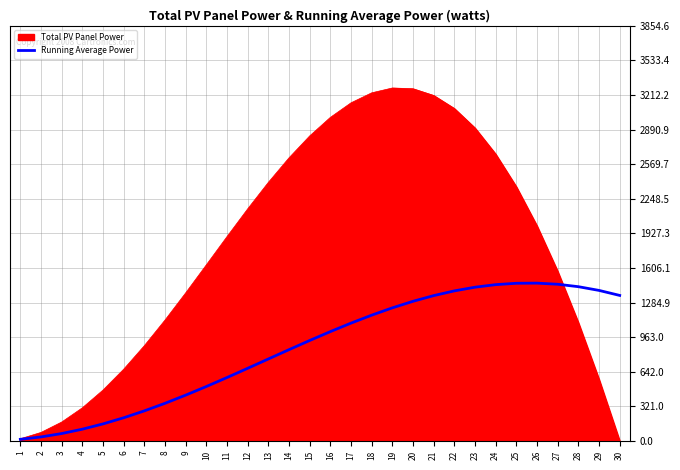

Does the chart have visible grid lines?

Yes